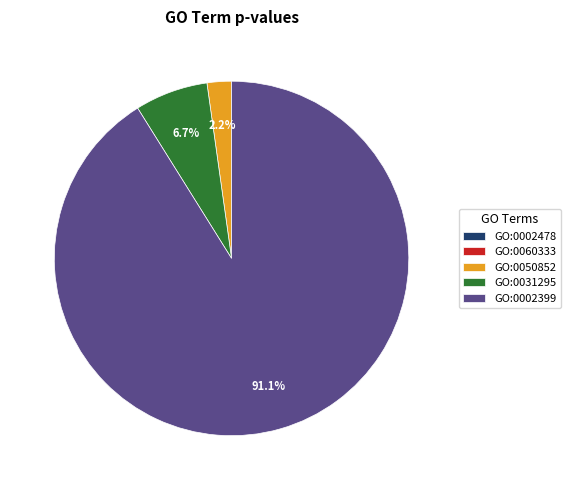

What is the largest slice in the pie chart?

GO:0002399